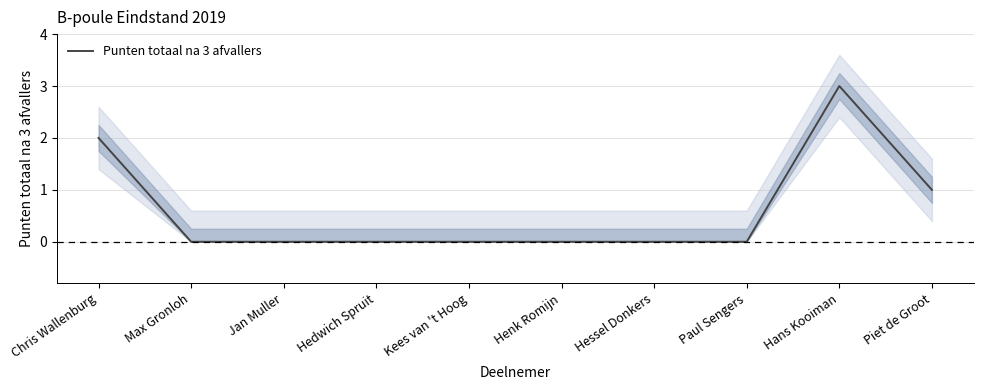

How many positive values are there?

3